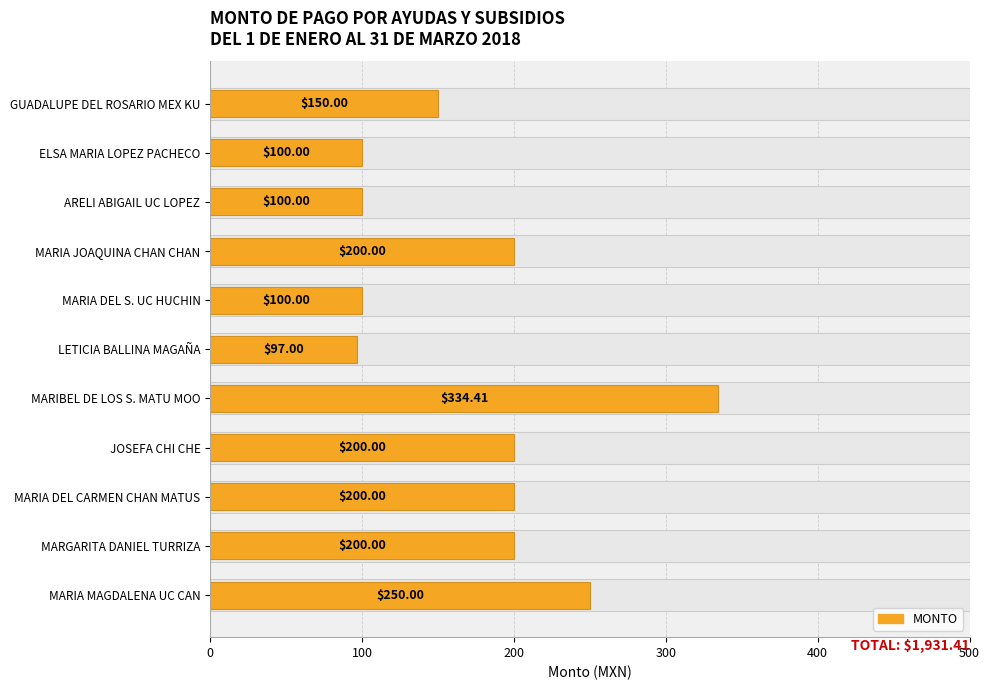

How many data points does each series have?

11